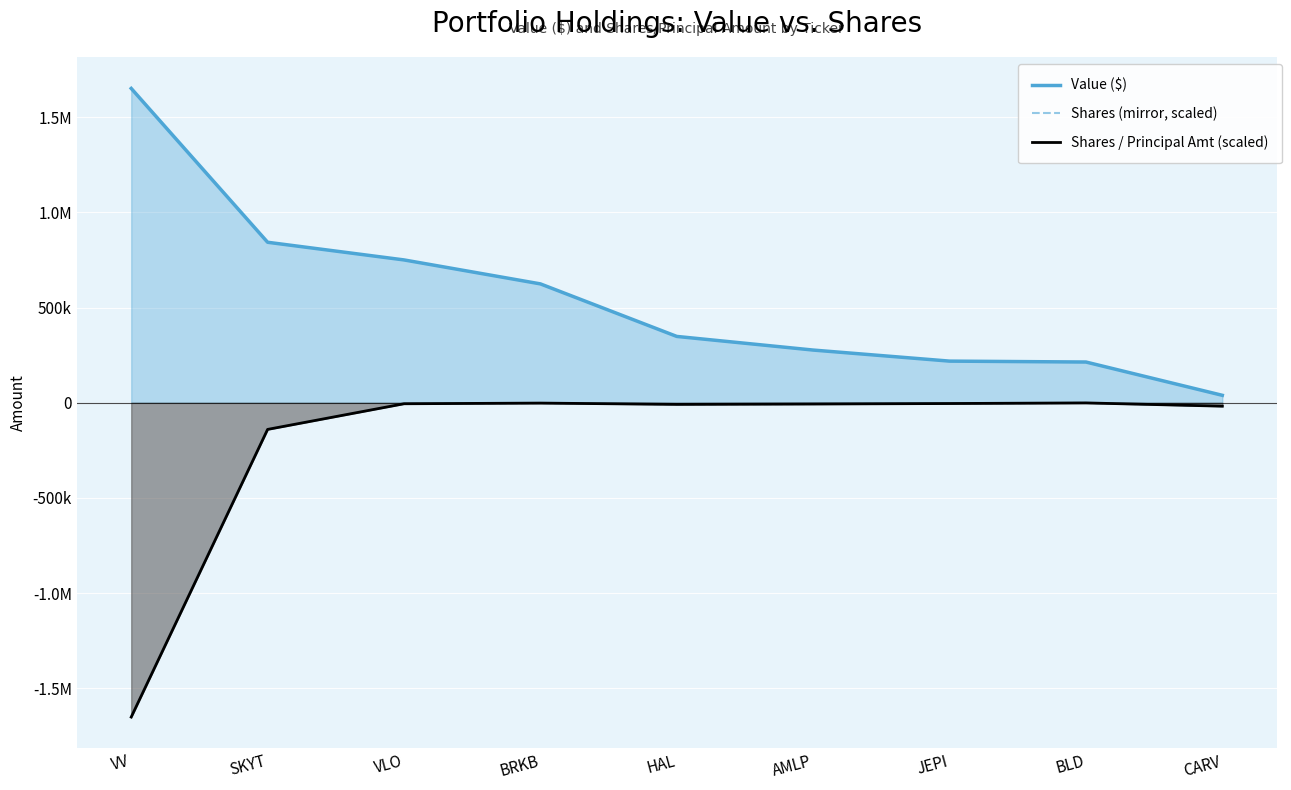

At SKYT, list the series in order from largest to smallest.

Value ($), Shares (mirror, scaled), Shares / Principal Amt (scaled)